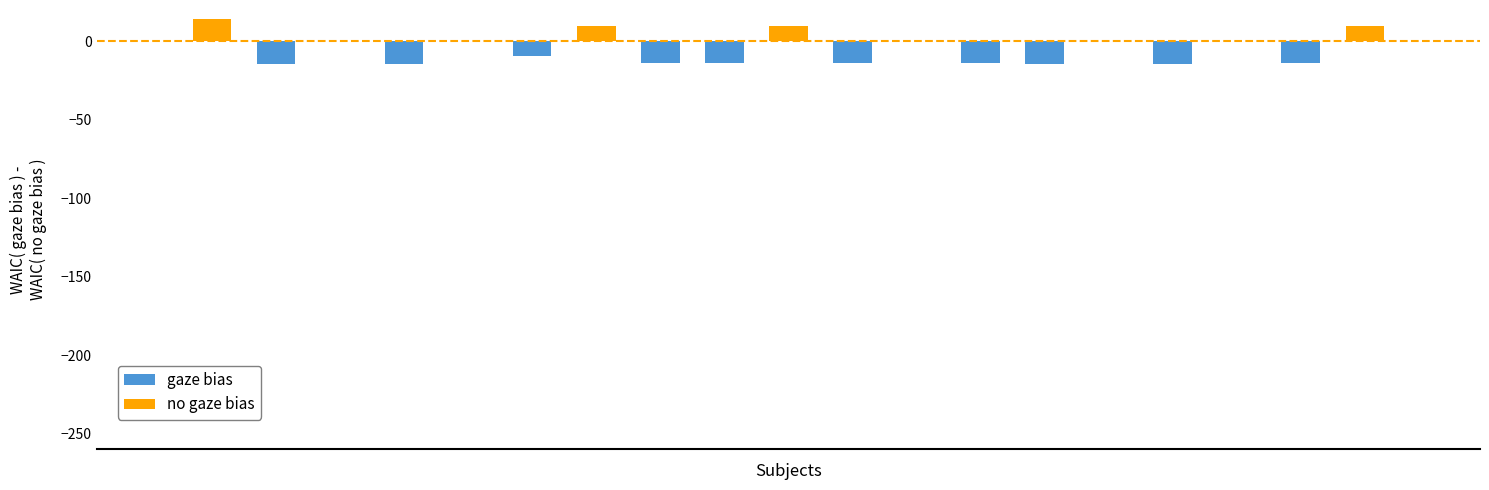

Rank the series at 3 from lowest to highest value.

gaze bias, no gaze bias